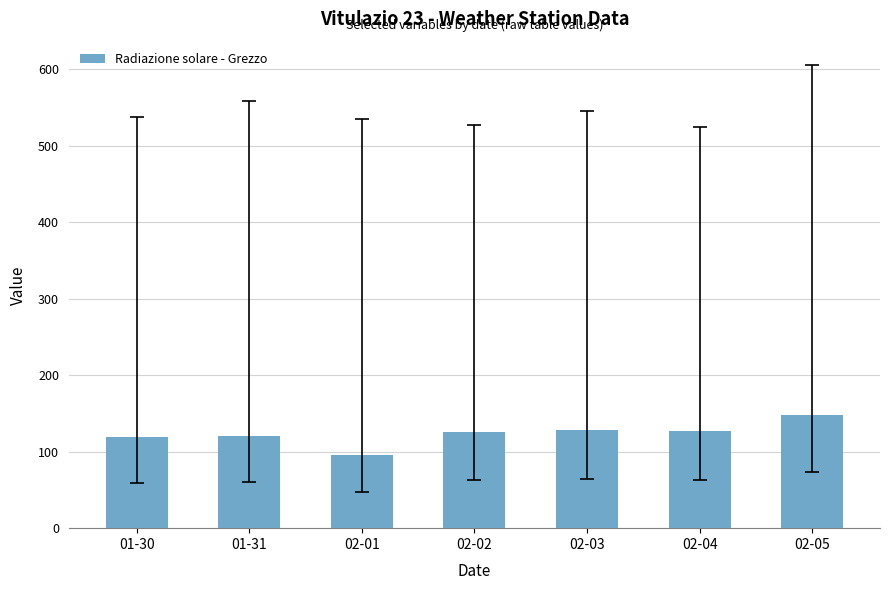

What is the value of the 4th bar from the left?

126.1